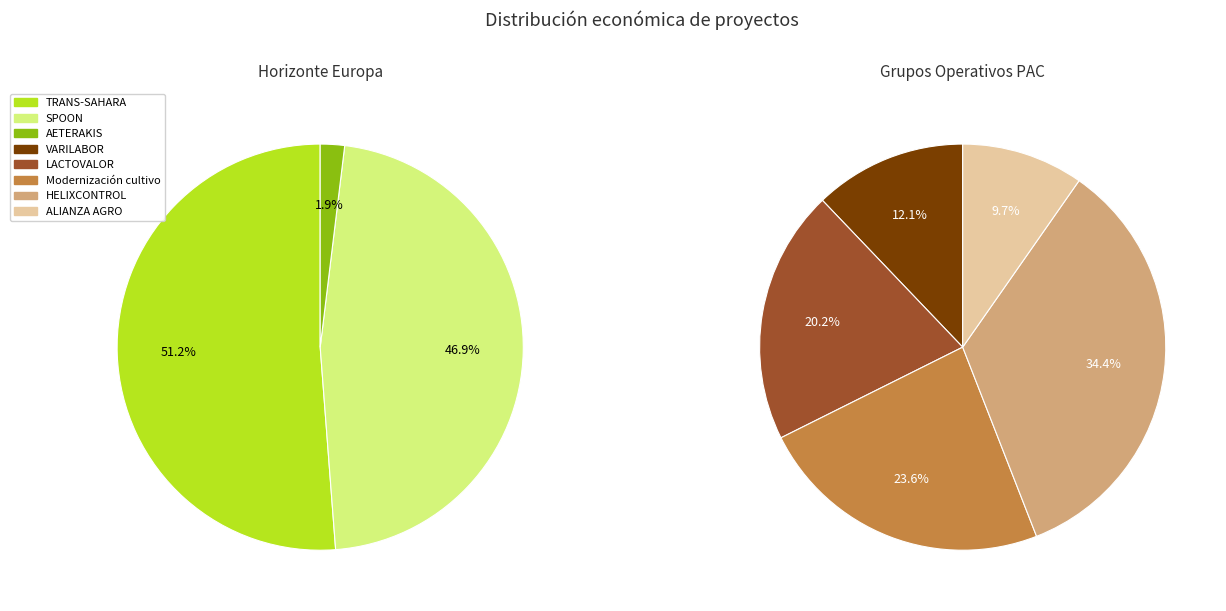

How many segments does this pie chart have?

8